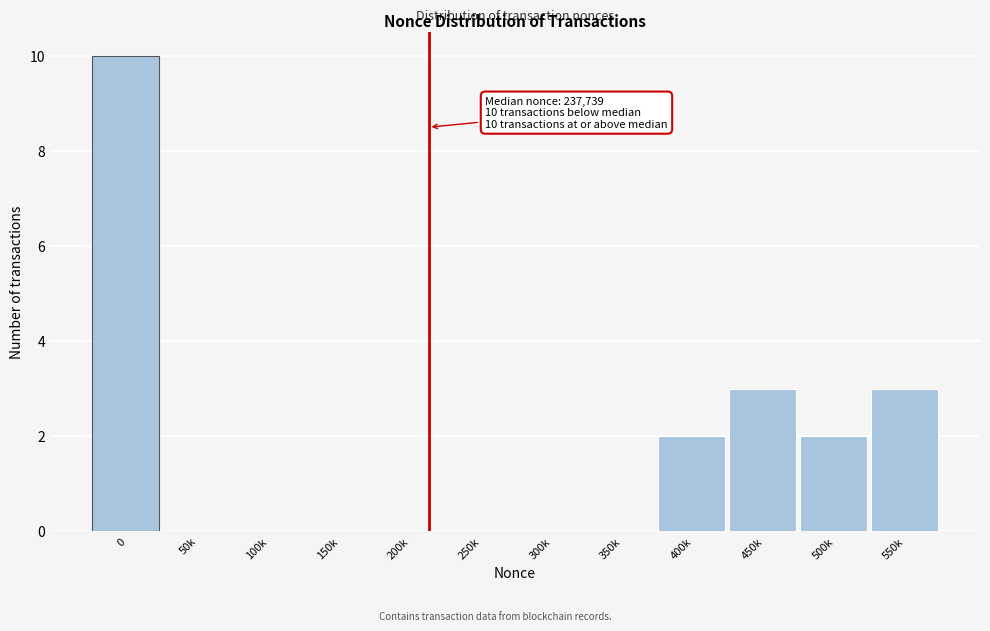

Reading left to right, transcribe all the data shown in this chart.

0=10	50k=0	100k=0	150k=0	200k=0	250k=0	300k=0	350k=0	400k=2	450k=3	500k=2	550k=3